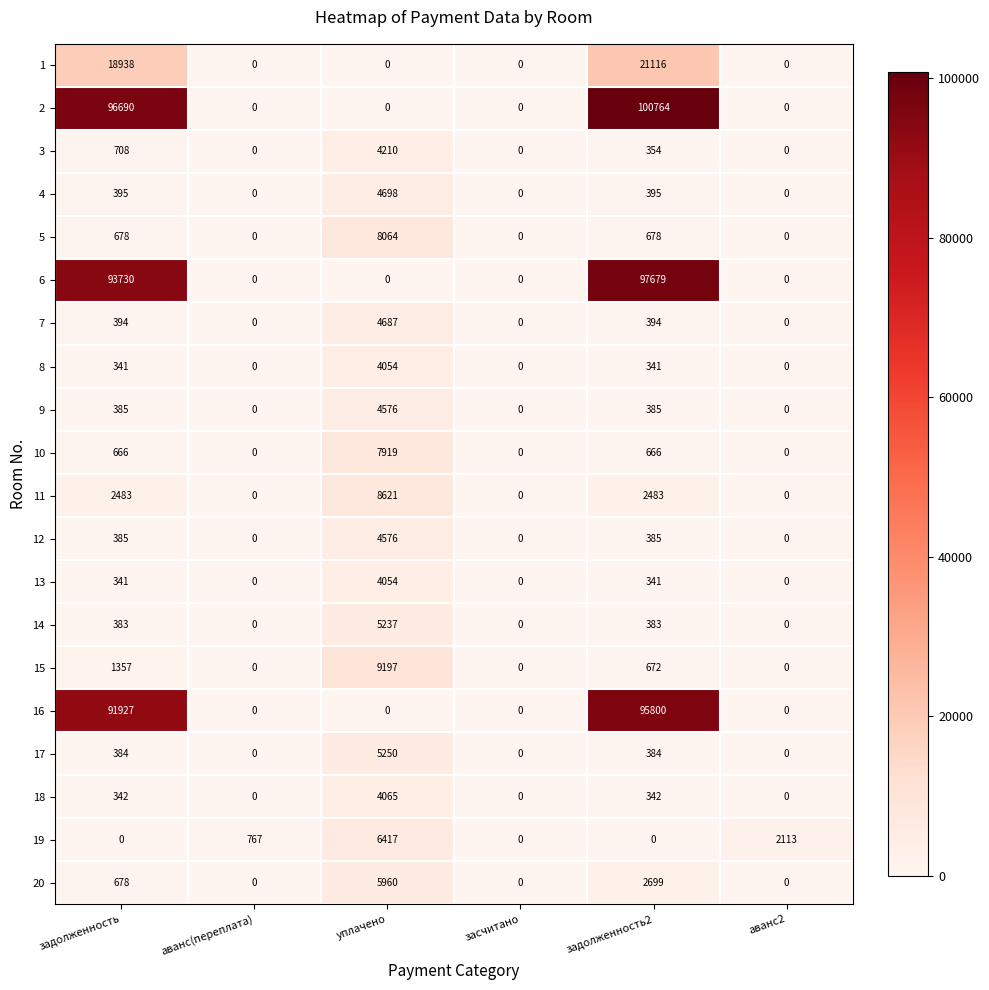

Is it true that 7 equals 155 at задолженность?

False